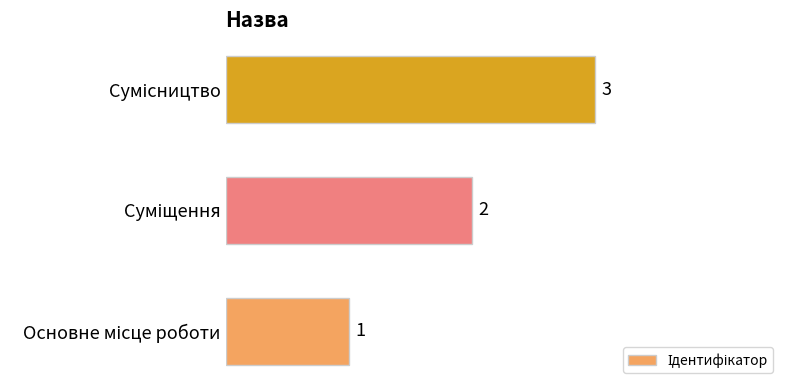

How many values are between 1 and 3?

3